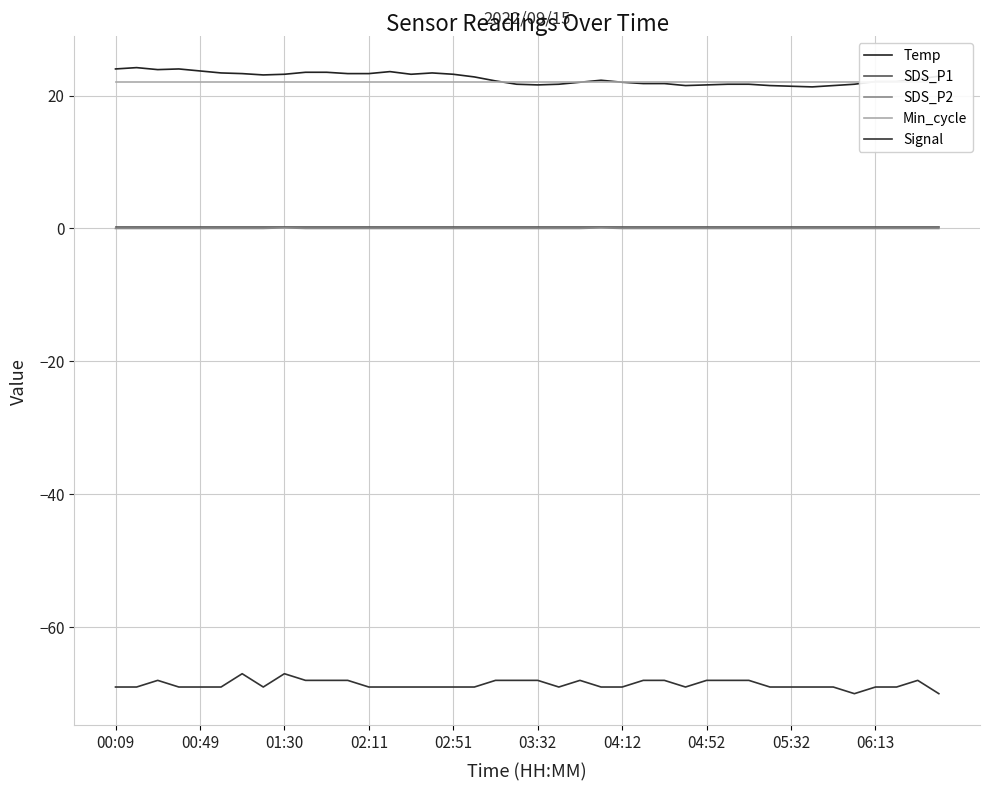

True or false: Temp and Min_cycle cross at least once.

True